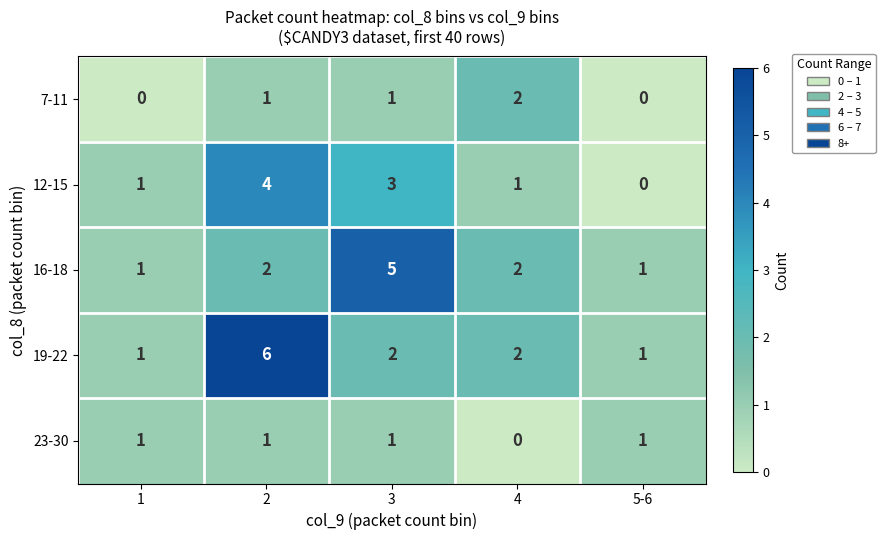

List the series in order of their peak value, highest first.

19-22, 16-18, 12-15, 7-11, 23-30